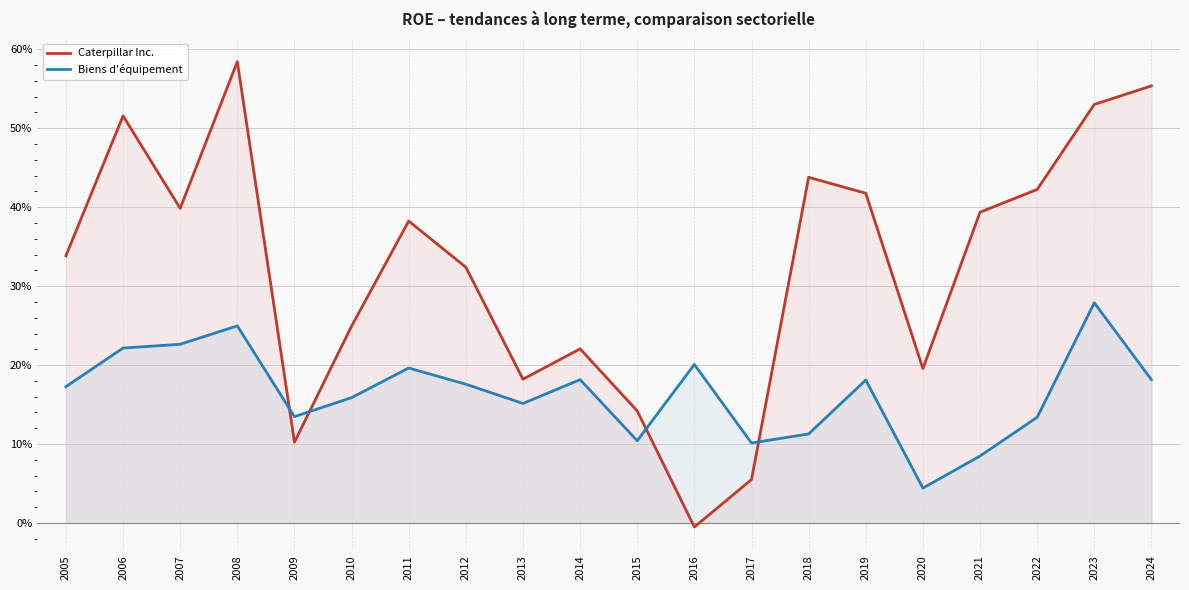

At which label does Caterpillar Inc. first exceed 0?

2005